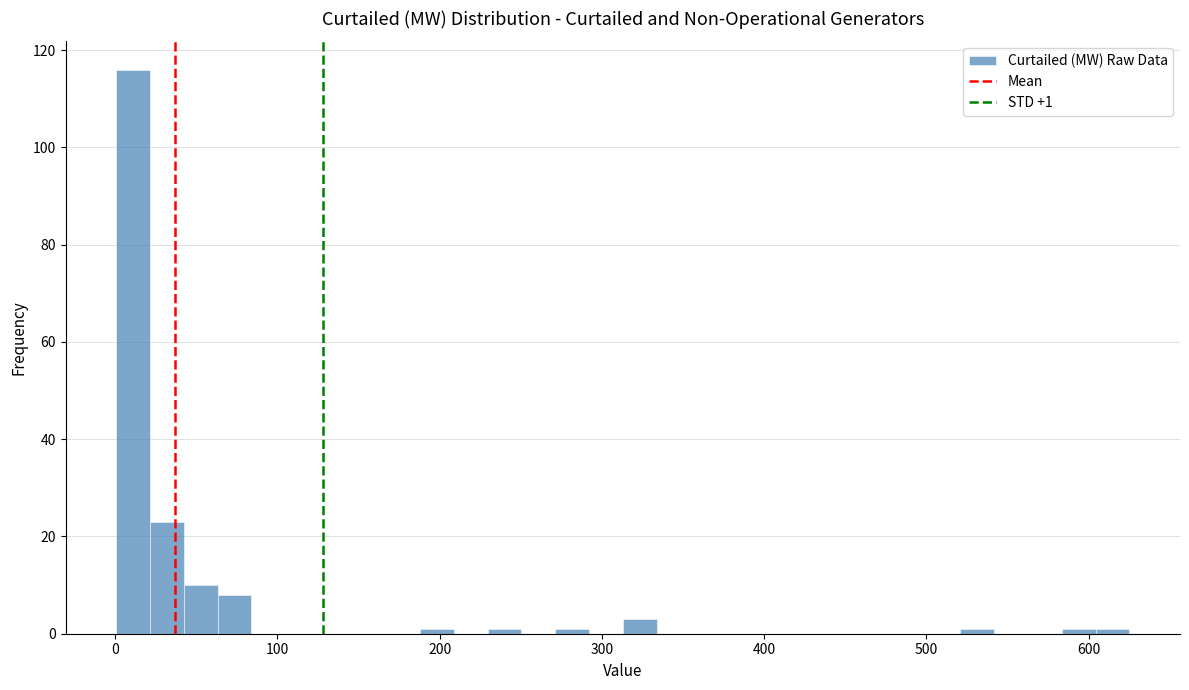

Read against the x-axis, roughly where is the centre of the tallest bar?

10